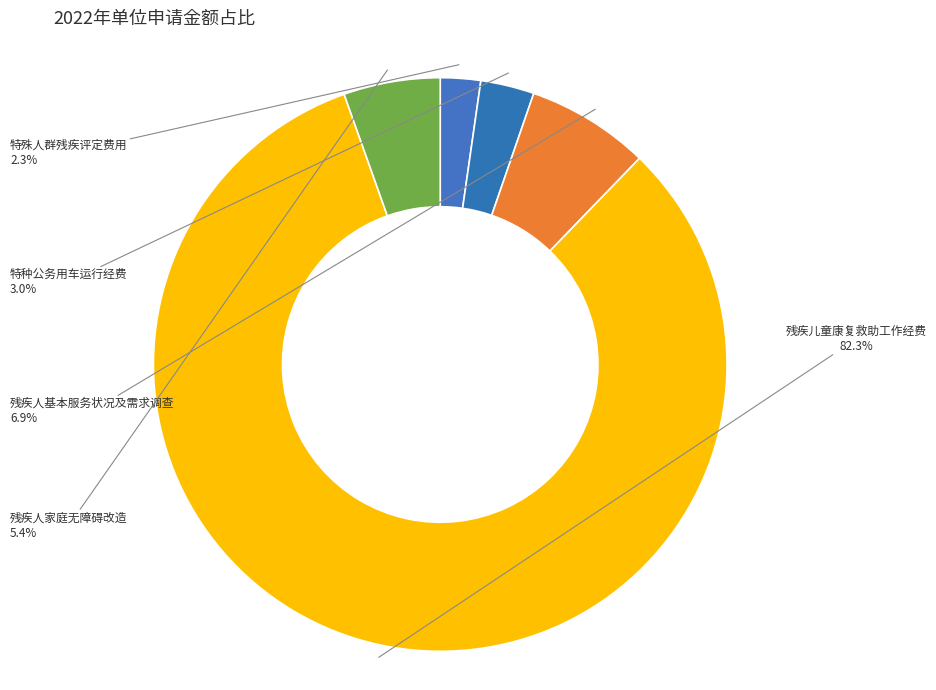

What percentage is the 残疾儿童康复救助工作经费 slice, to the nearest percent?

82%